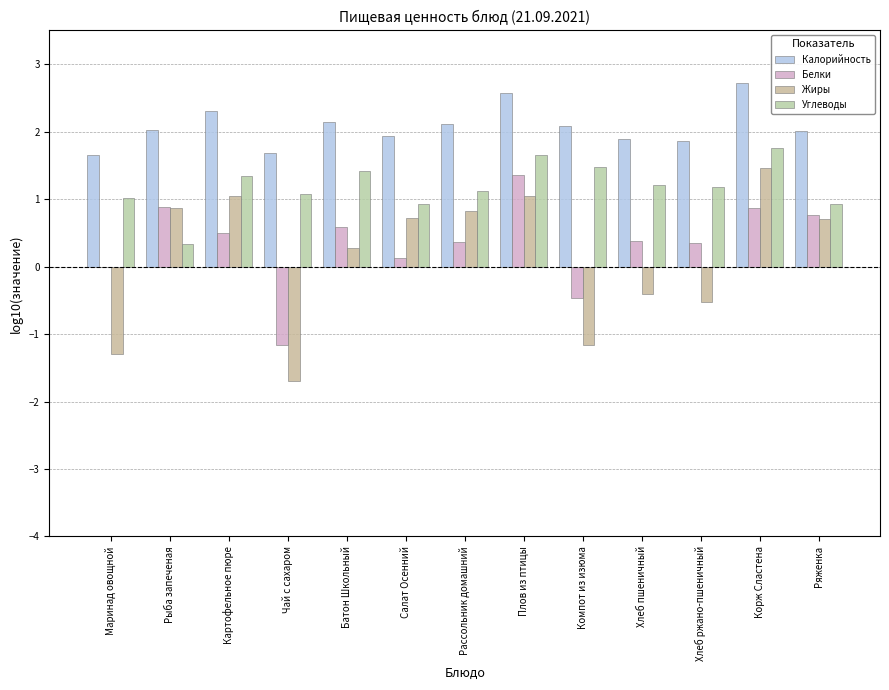

Reading right to left, transcribe all the data shown in this chart.

Калорийность: 2.0	2.7	1.9	1.9	2.1	2.6	2.1	1.9	2.1	1.7	2.3	2.0	1.7
Белки: 0.8	0.9	0.3	0.4	-0.5	1.4	0.4	0.1	0.6	-1.2	0.5	0.9	0.0
Жиры: 0.7	1.5	-0.5	-0.4	-1.2	1.0	0.8	0.7	0.3	-1.7	1.1	0.9	-1.3
Углеводы: 0.9	1.8	1.2	1.2	1.5	1.7	1.1	0.9	1.4	1.1	1.3	0.3	1.0